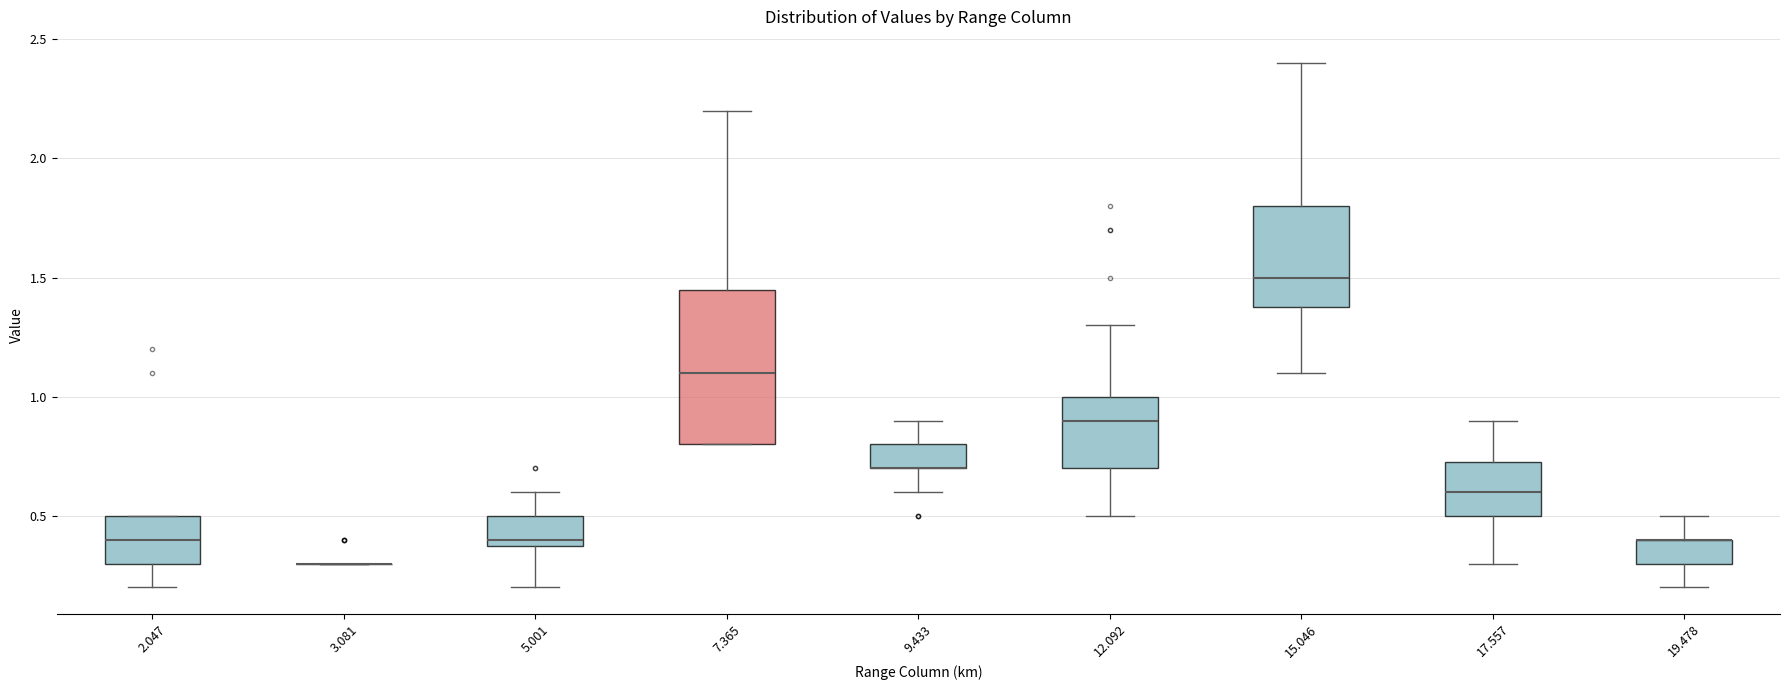

Reading left to right, transcribe this box plot: for each box, give where its median line is, the range the box spans, and where its two whiskers end, as read against the y-axis. The values are not printed on the chart, so give them approximately, as read against the axis.

2.047: median 0.40, box 0.30 to 0.50, whiskers 0.20 to 0.50
3.081: box collapsed to a line at 0.30, whiskers 0.30 to 0.30
5.001: median 0.40 (just above the box's lower edge), box 0.40 to 0.50, whiskers 0.20 to 0.60
7.365: median 1.10, box 0.80 to 1.45, whiskers 0.80 to 2.20
9.433: median 0.70 (drawn on the box's lower edge), box 0.70 to 0.80, whiskers 0.60 to 0.90
12.092: median 0.90, box 0.70 to 1.00, whiskers 0.50 to 1.30
15.046: median 1.50, box 1.40 to 1.80, whiskers 1.10 to 2.40
17.557: median 0.60, box 0.50 to 0.75, whiskers 0.30 to 0.90
19.478: median 0.40 (drawn on the box's upper edge), box 0.30 to 0.40, whiskers 0.20 to 0.50